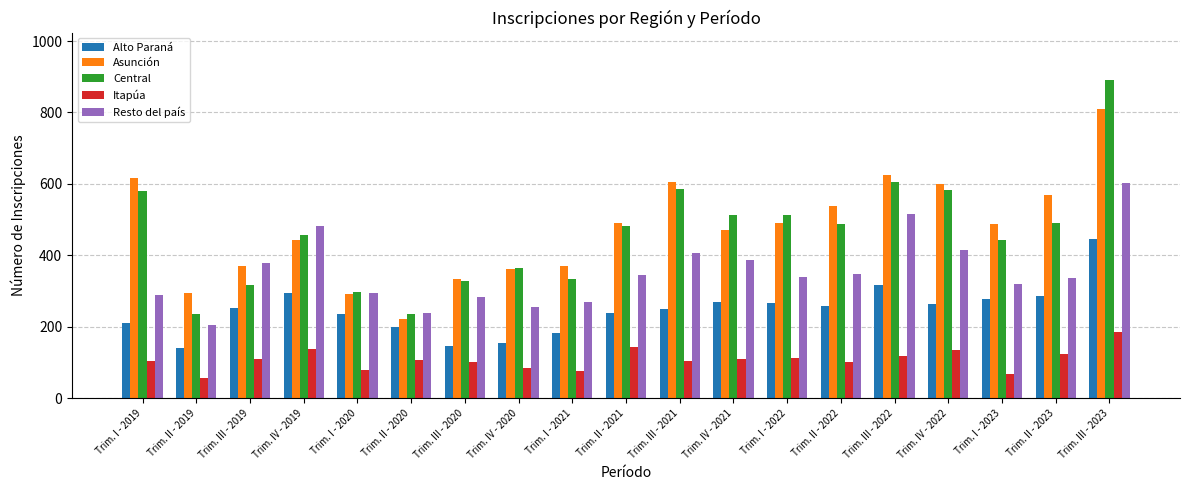

Read the Alto Paraná value at Trim. I - 2022, to the nearest 5.

265